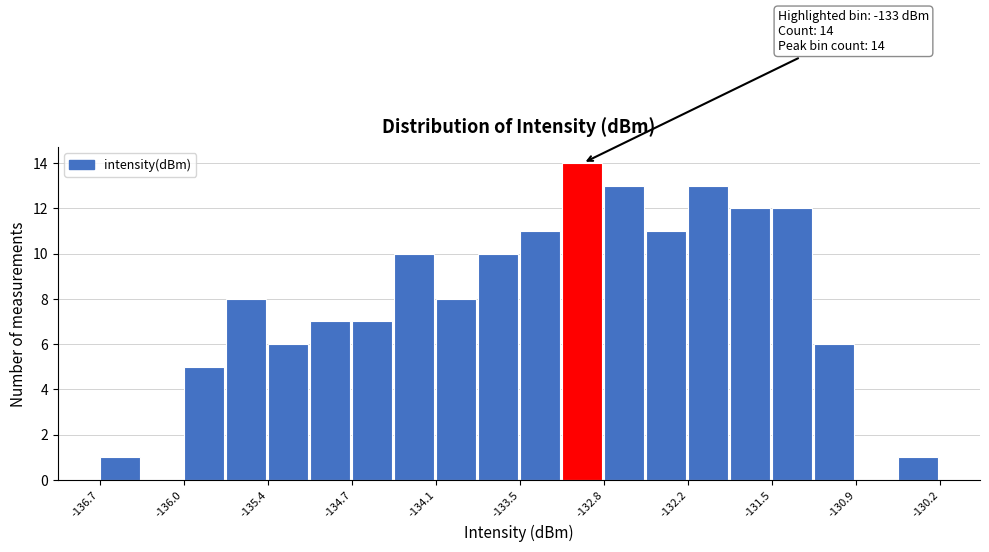

Around what value on the x-axis is the tallest bar? Give the approximate position of its centre, as read against the axis.

-133.0